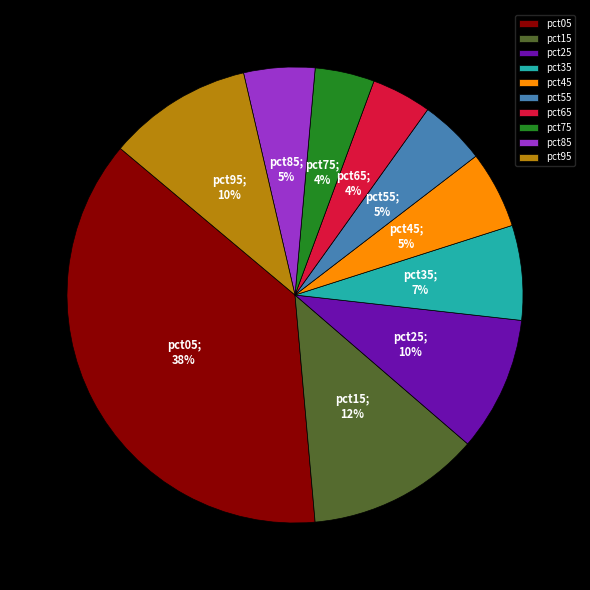

Is the sum of pct05 and pct65 greater than half?

No